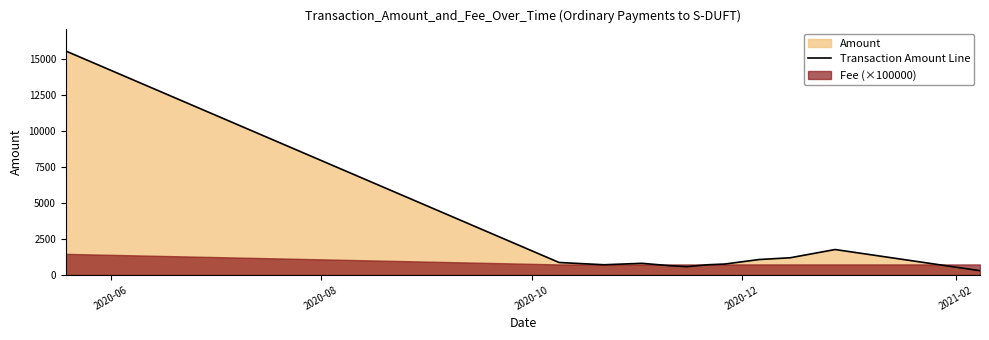

What is the minimum value shown in the chart?

300.0